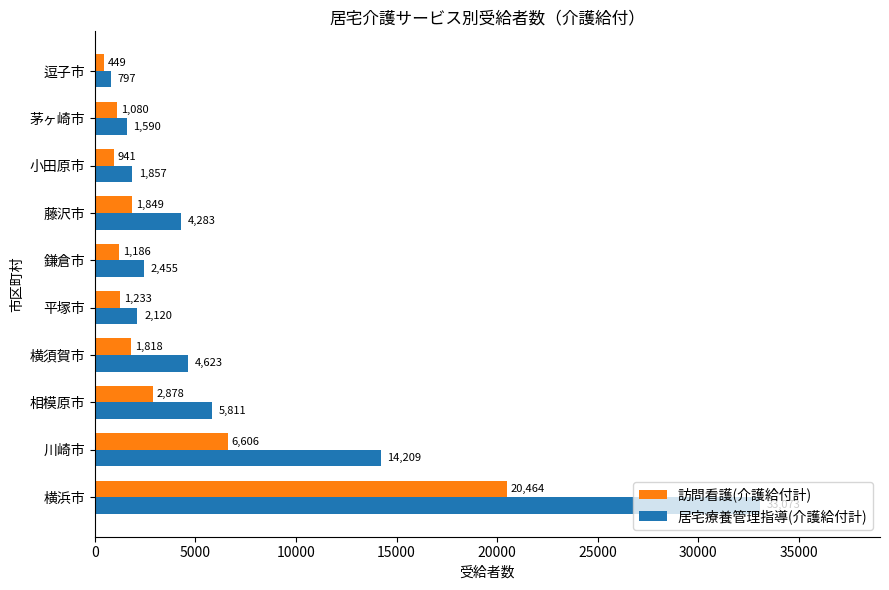

List the labels in order of 居宅療養管理指導(介護給付計) value, largest first.

横浜市, 川崎市, 相模原市, 横須賀市, 藤沢市, 鎌倉市, 平塚市, 小田原市, 茅ヶ崎市, 逗子市